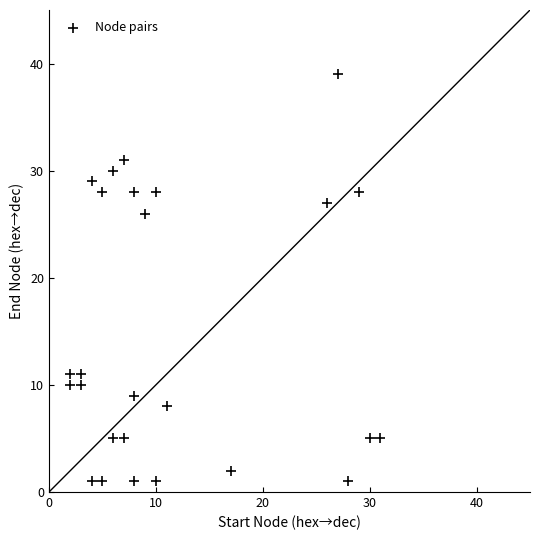

What is the range of Y values (max minus min)?

38